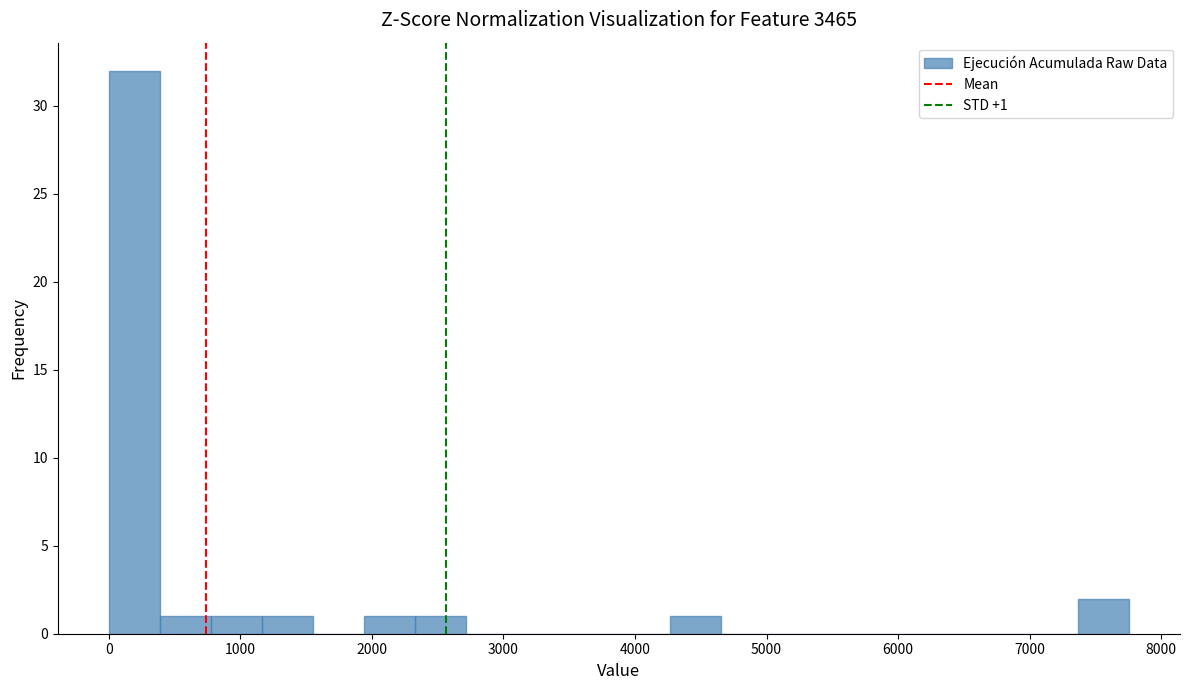

Around what value on the x-axis is the tallest bar? Give the approximate position of its centre, as read against the axis.

200